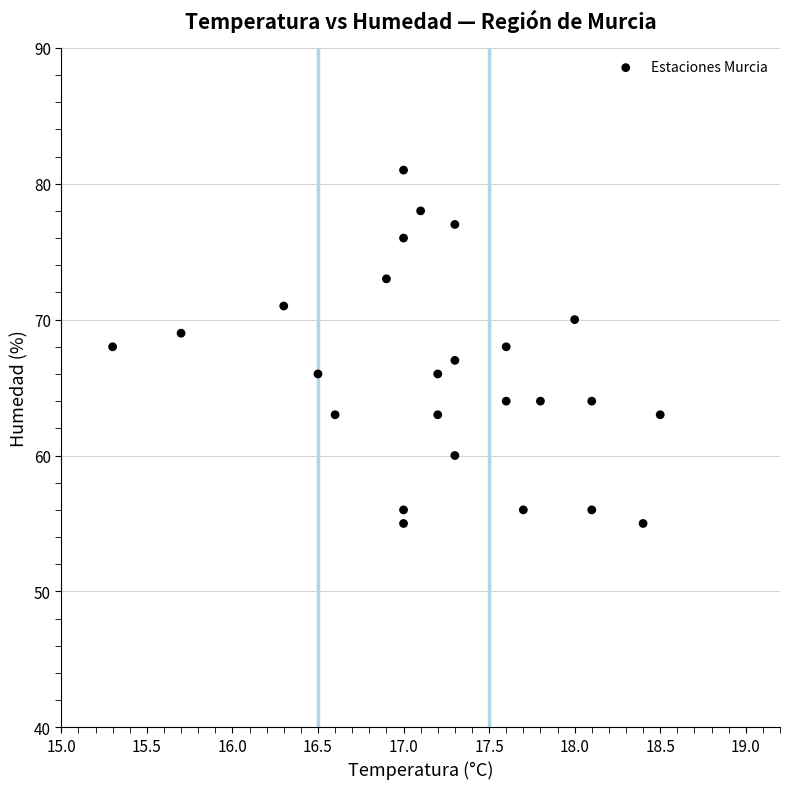

What is the range of Y values (max minus min)?

26